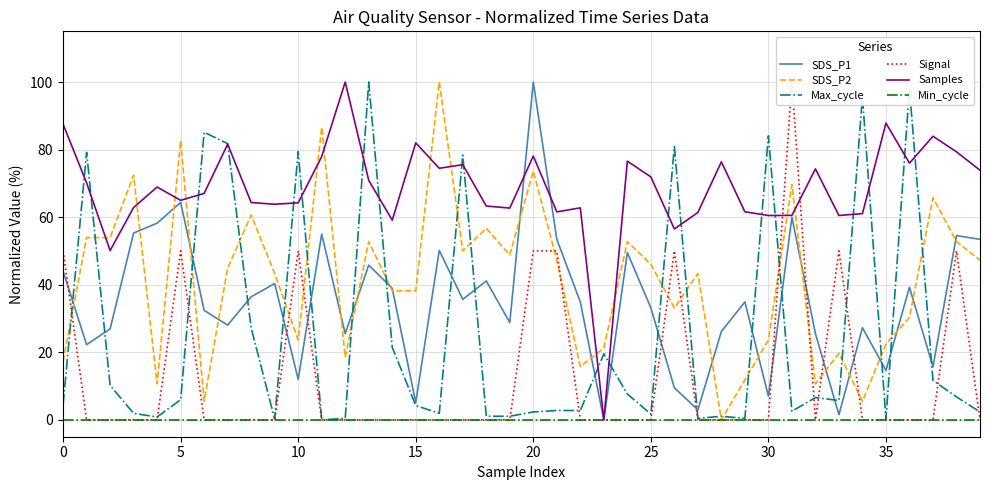

Count the number of data series in this chart.

6